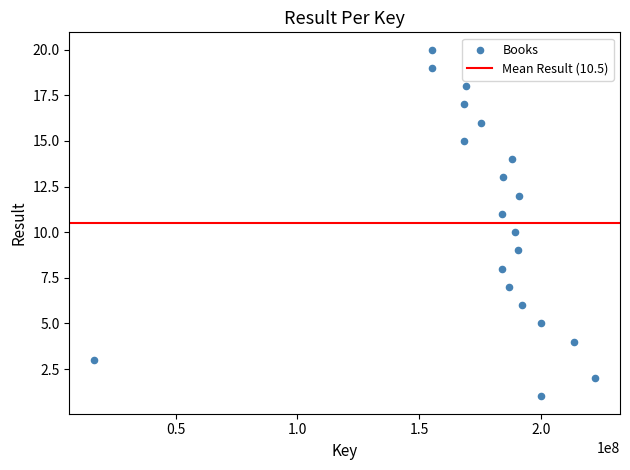

What is the range of Y values (max minus min)?

19